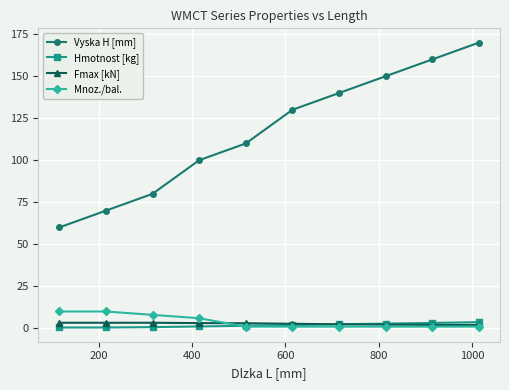

True or false: Mnoz./bal. and Vyska H [mm] cross at least once.

False